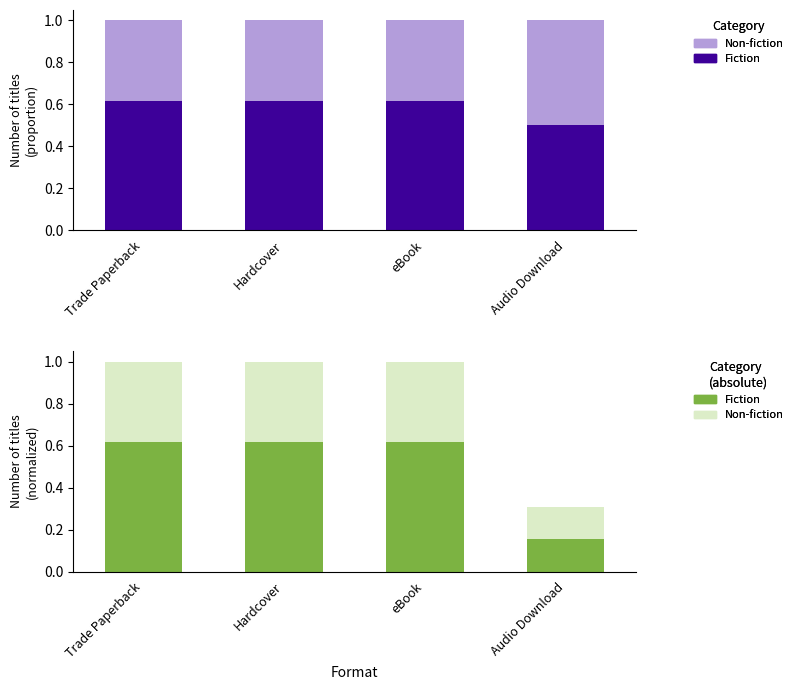

Reading right to left, what are all the values shown in this chart?

Fiction: 0.5	0.6	0.6	0.6
Non-fiction: 0.5	0.4	0.4	0.4
Fiction (abs): 0.2	0.6	0.6	0.6
Non-fiction (abs): 0.2	0.4	0.4	0.4